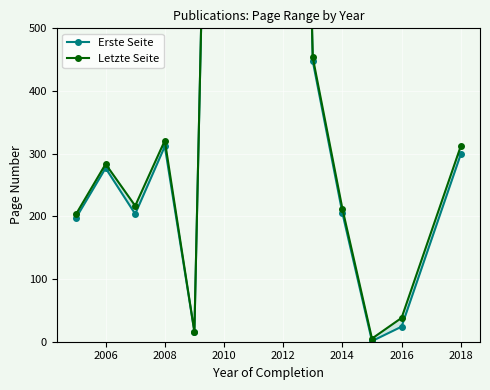

True or false: Erste Seite and Letzte Seite cross at least once.

False